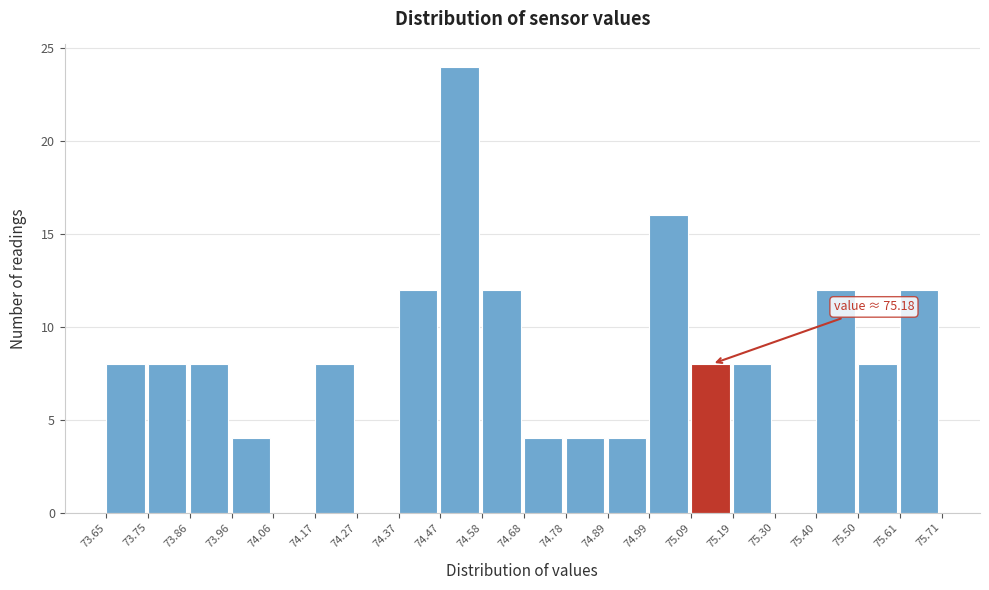

Which range on the x-axis has the tallest bar?

74.47 to 74.58